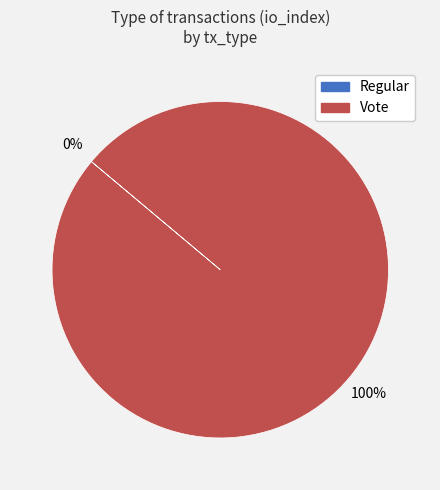

To the nearest percent, what is the difference between the largest and smallest slice percentages?

100%